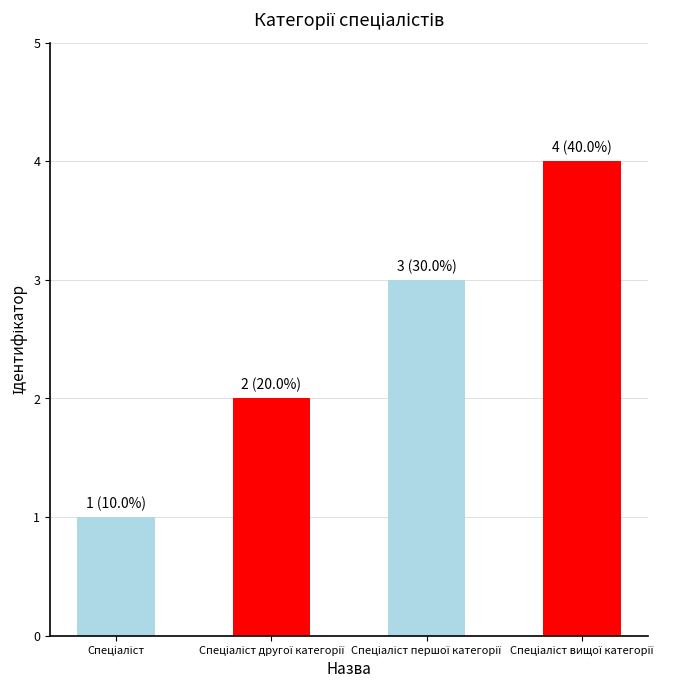

What is the sum of all values?

10